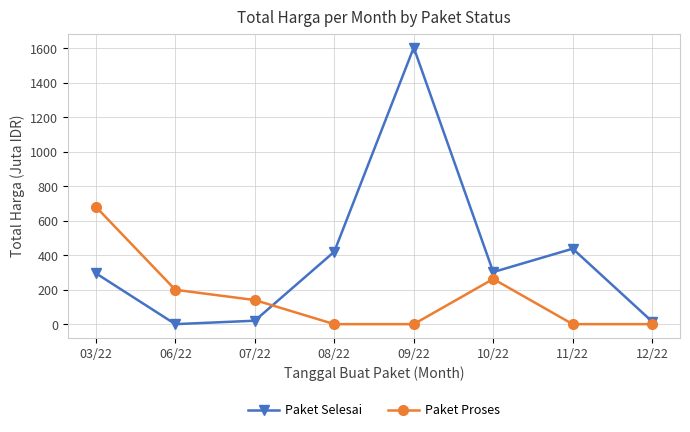

Between 03/22 and 09/22, which series saw the biggest shift?

Paket Selesai